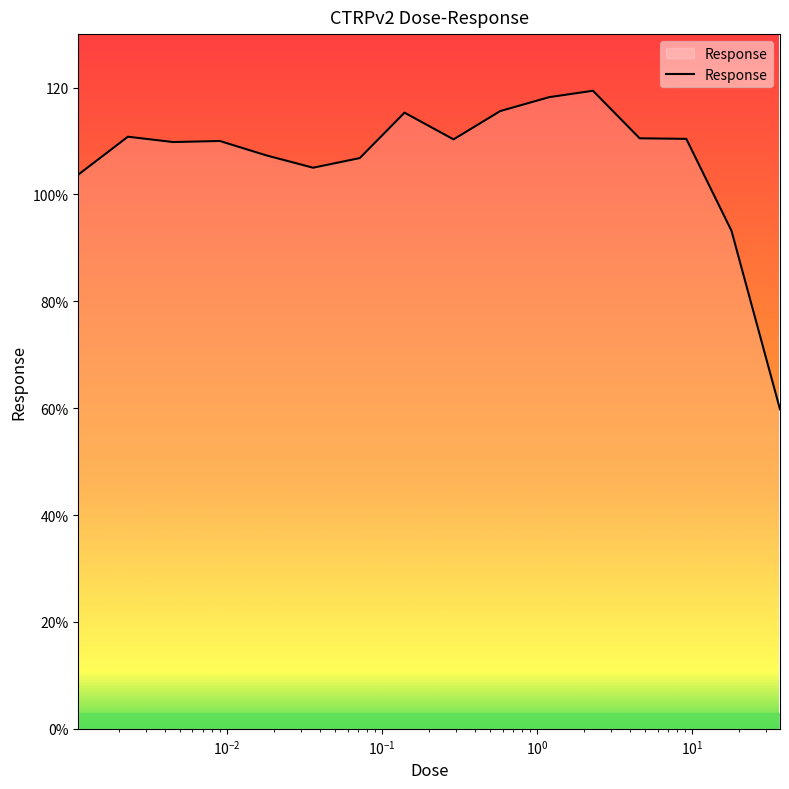

Is this an area chart (filled region under the line)?

Yes